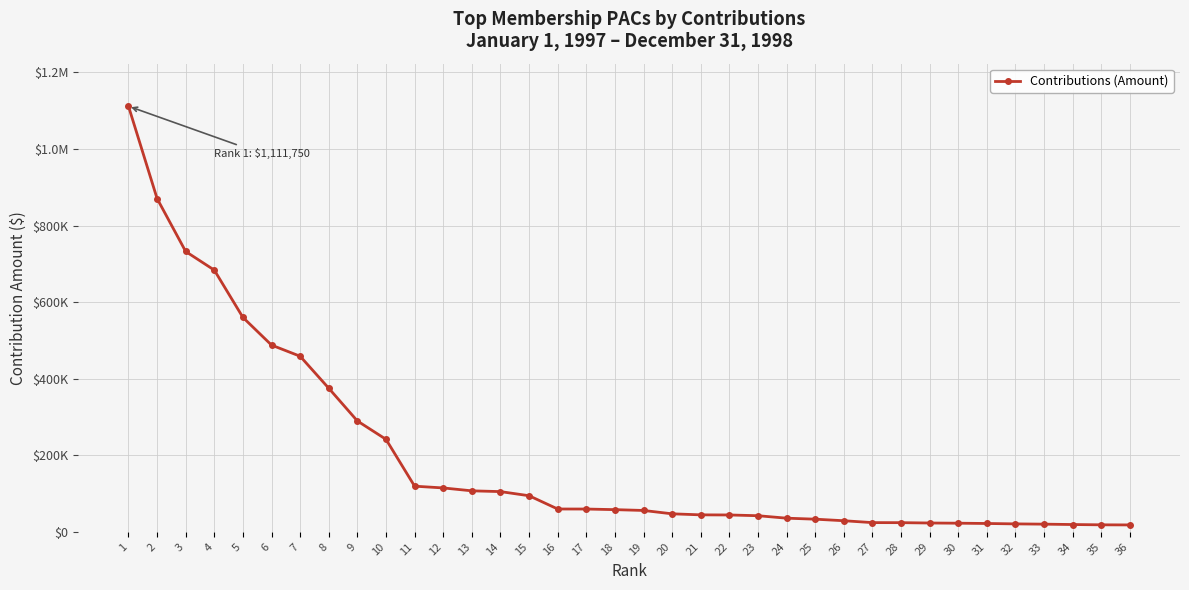

What is the value of the 15th point from the left?

94253